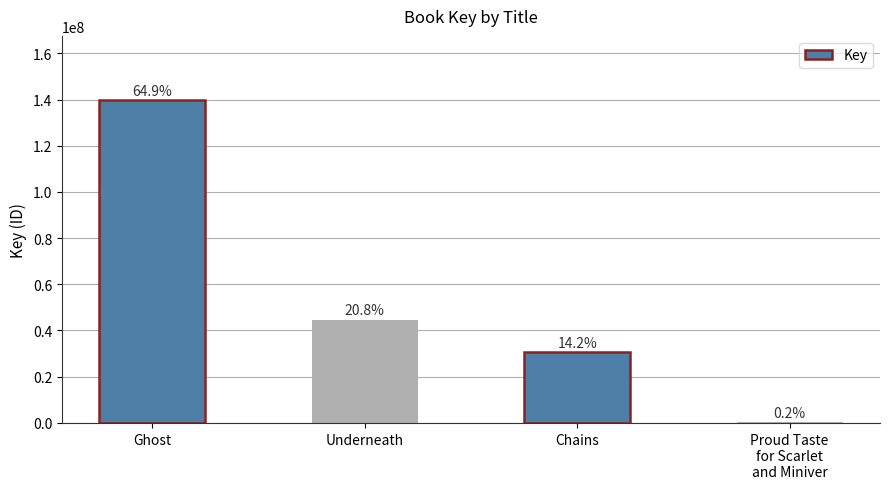

Reading right to left, transcribe all the data shown in this chart.

330047	30585656	44734462	139631199